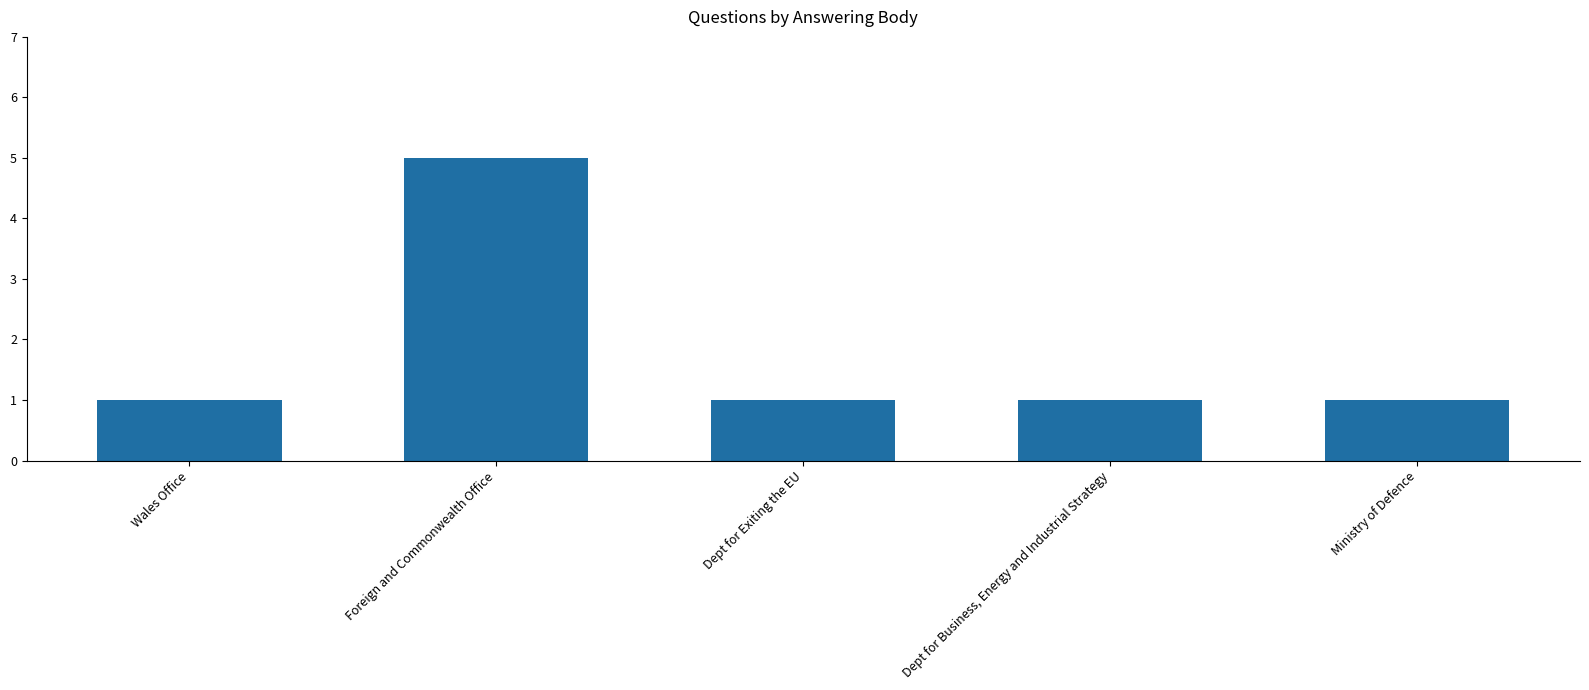

At which category does the chart reach its peak across all series?

Foreign and Commonwealth Office